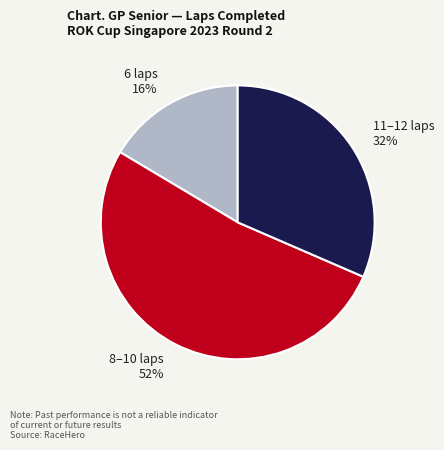

The 11–12 laps slice represents 32% of the pie. True or false?

True